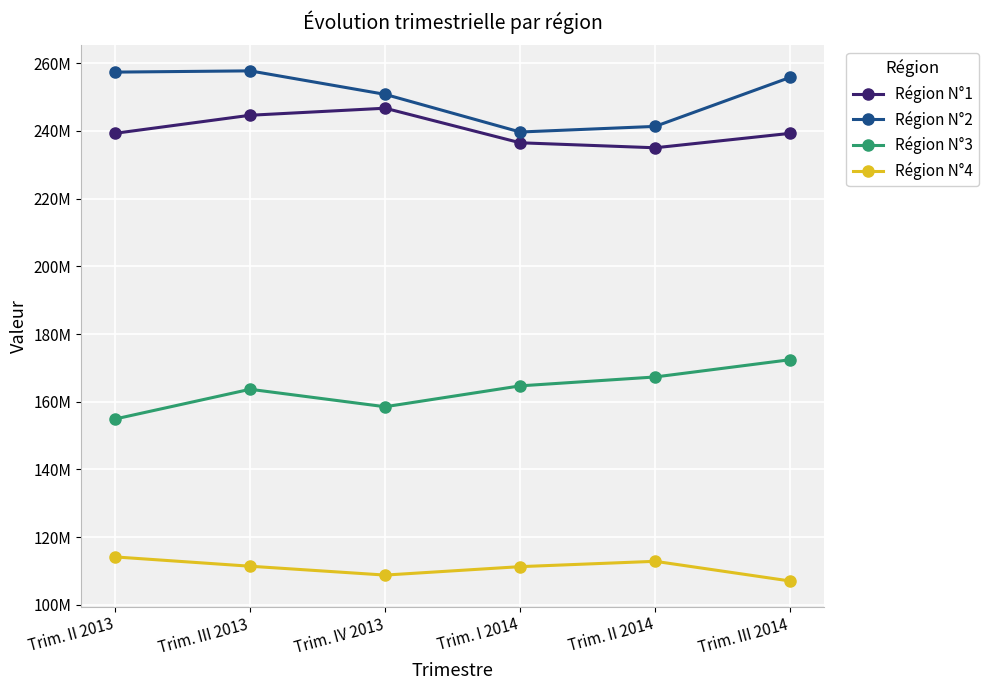

What is the label of the 5th point from the left?

Trim. II 2014